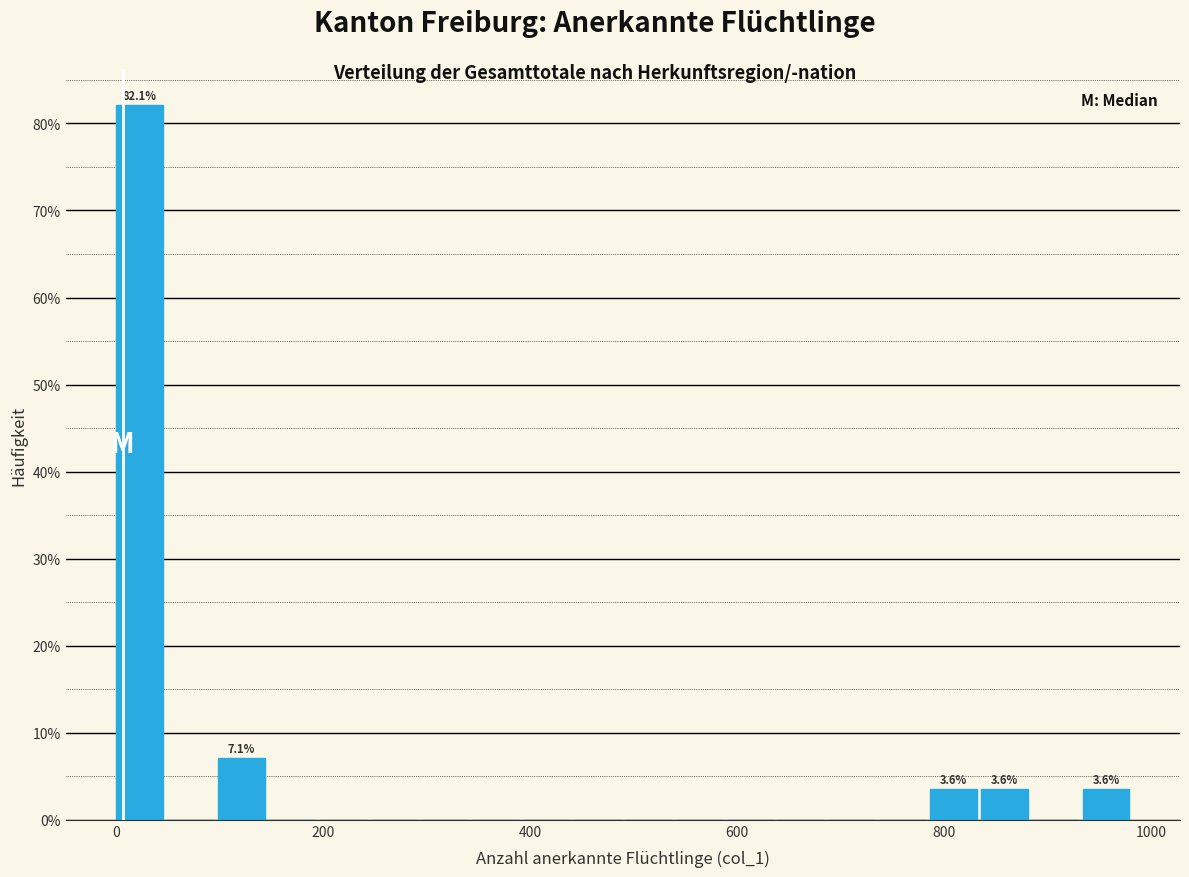

Read against the x-axis, roughly where is the centre of the tallest bar?

20